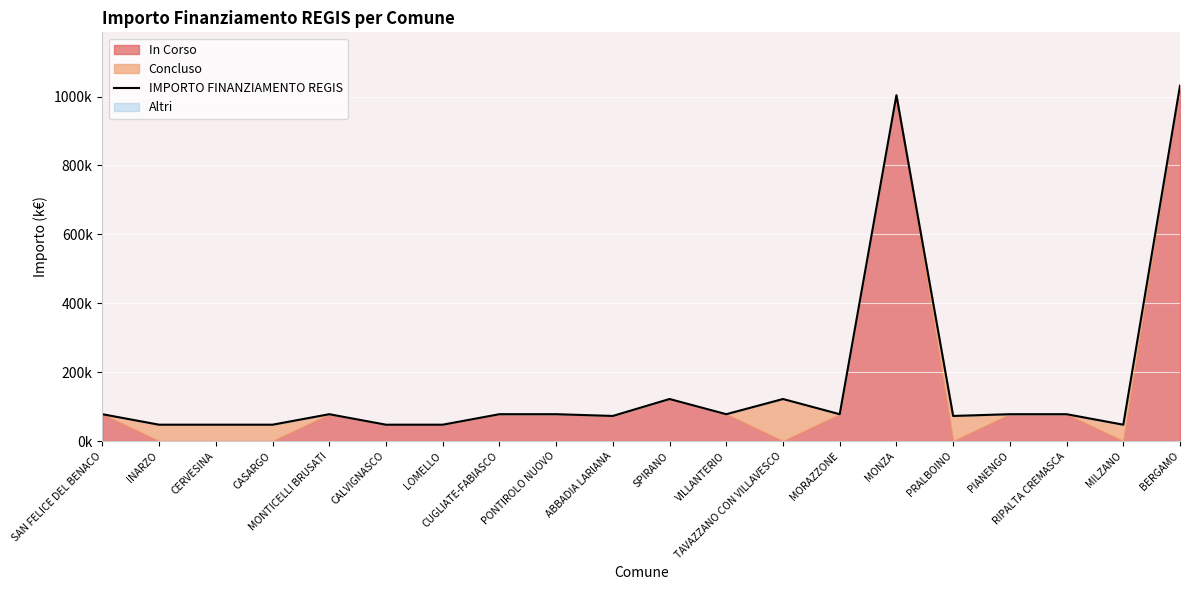

Read the value at PONTIROLO NUOVO.

77.9